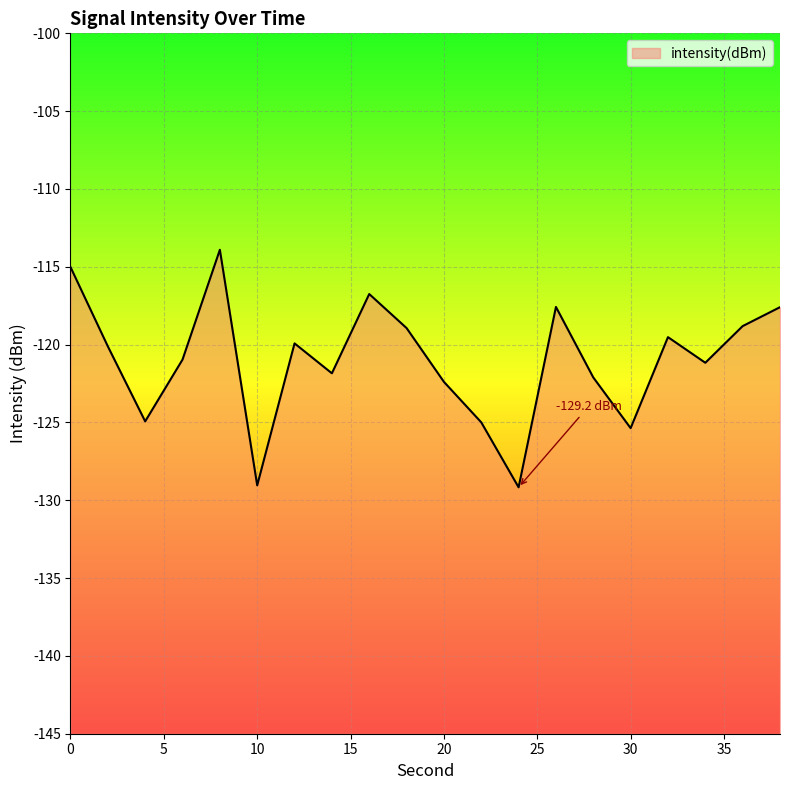

List the labels in order of value, smallest first.

24, 10, 30, 22, 4, 20, 28, 14, 34, 6, 2, 12, 32, 18, 36, 38, 26, 16, 0, 8